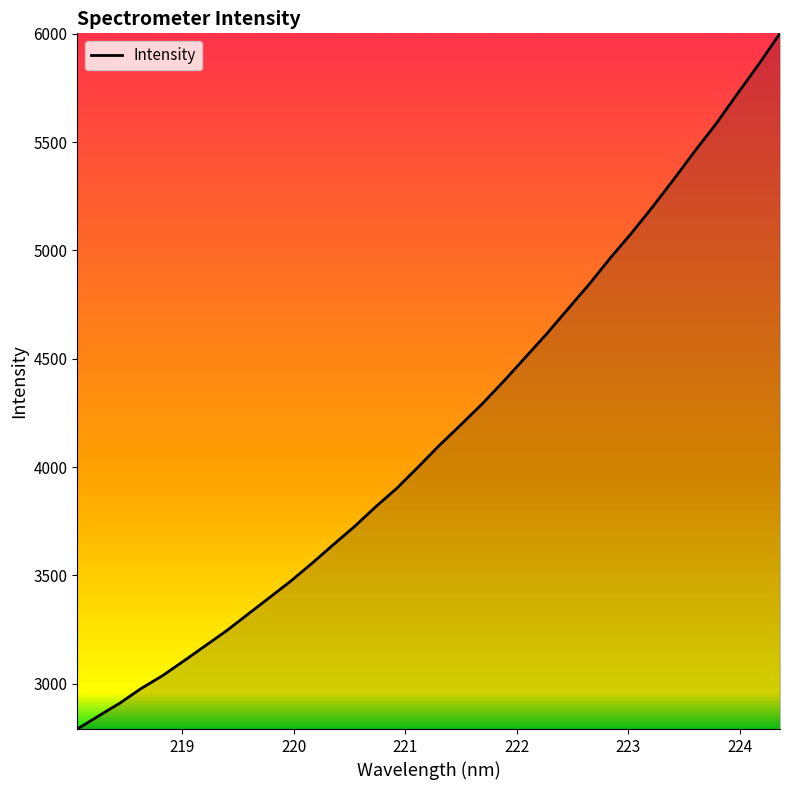

What is the difference between the maximum and minimum values?

3210.8